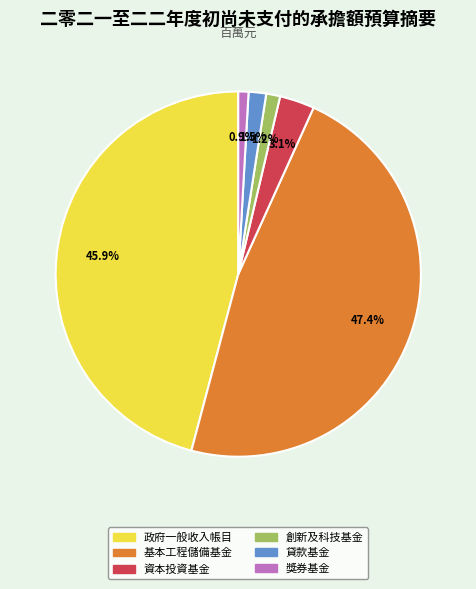

True or false: 創新及科技基金 accounts for 11% of the total.

False